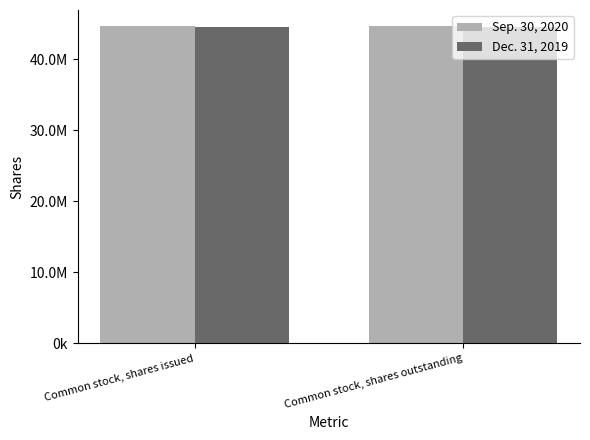

What are all the series names shown in the legend?

Sep. 30, 2020, Dec. 31, 2019